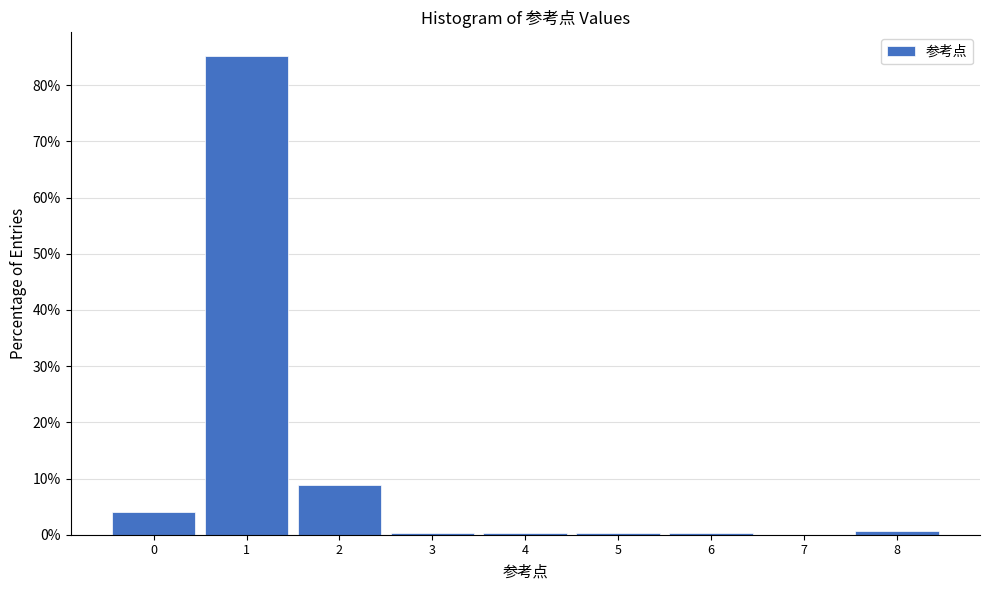

Reading left to right, list every bar in this chart as the range it spans on the x-axis followed by its height. The values are not printed on the chart, so give them approximately, as read against the axis.

-0.5 to 0.5: 4
0.5 to 1.5: 85
1.5 to 2.5: 9
2.5 to 3.5: under 1
3.5 to 4.5: under 1
4.5 to 5.5: under 1
5.5 to 6.5: under 1
6.5 to 7.5: 0
7.5 to 8.5: under 1